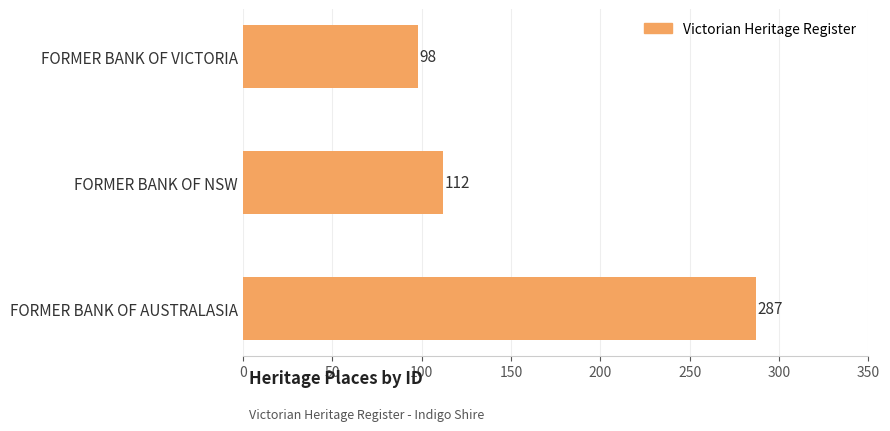

What is the value of the 2nd bar from the top?

112